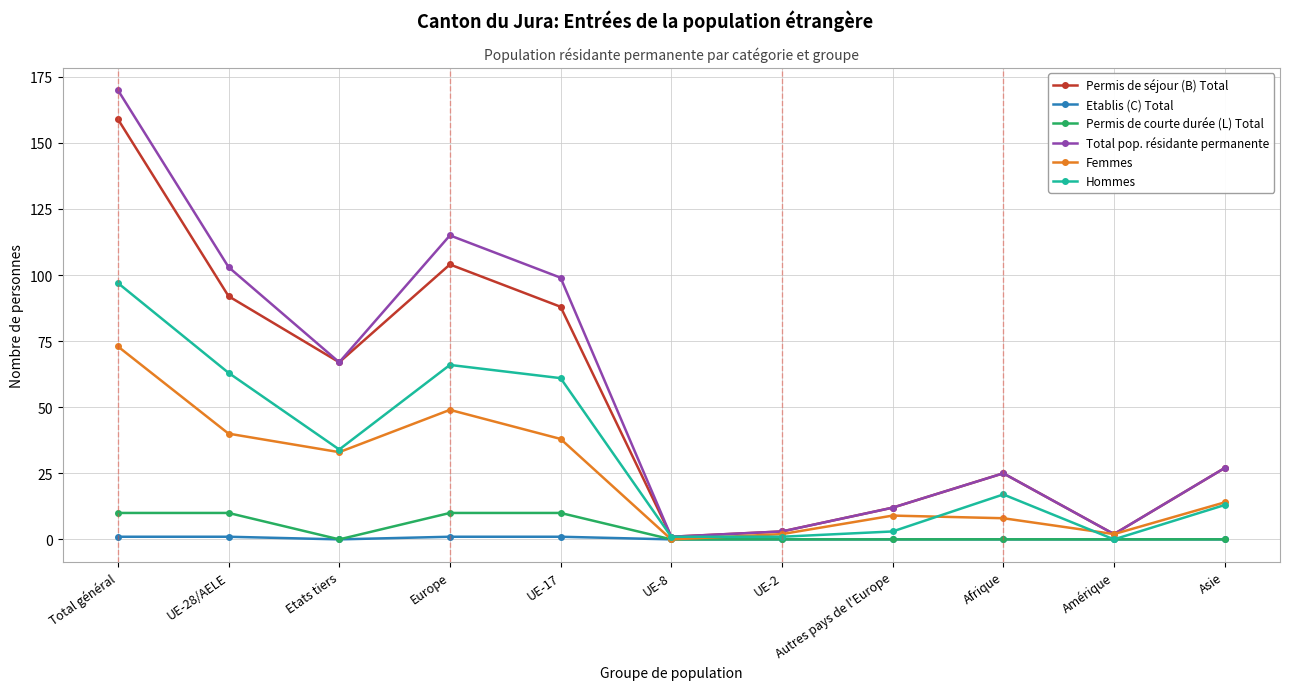

What is the sum of the Hommes values at Europe and UE-17?

127